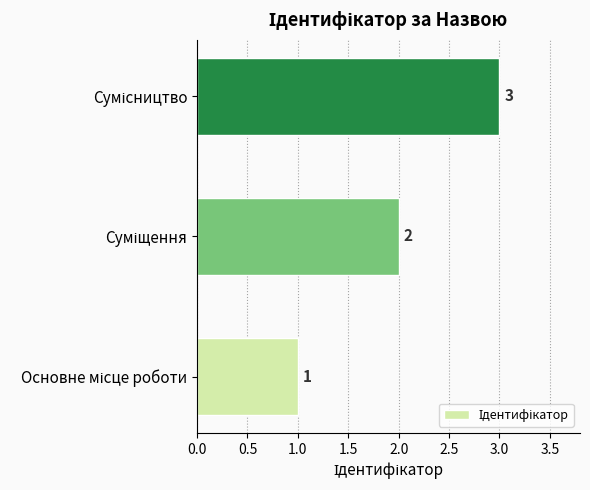

Count the values in the range 1 to 3.

3